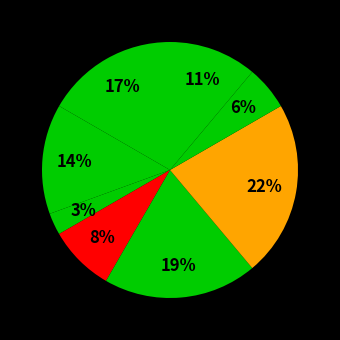

How many slices are in this pie chart?

8